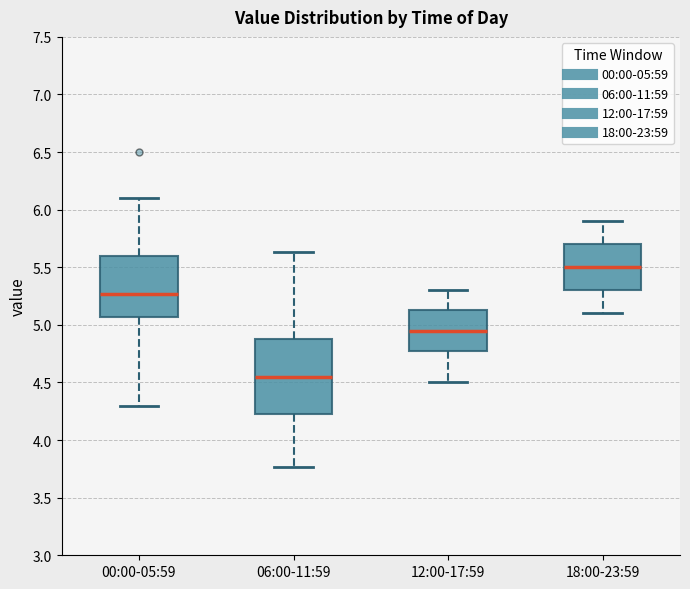

Reading left to right, transcribe this box plot: for each box, give where its median line is, the range the box spans, and where its two whiskers end, as read against the y-axis. The values are not printed on the chart, so give them approximately, as read against the axis.

00:00-05:59: median 5.25, box 5.05 to 5.60, whiskers 4.30 to 6.10
06:00-11:59: median 4.55, box 4.25 to 4.90, whiskers 3.75 to 5.65
12:00-17:59: median 4.95, box 4.80 to 5.15, whiskers 4.50 to 5.30
18:00-23:59: median 5.50, box 5.30 to 5.70, whiskers 5.10 to 5.90